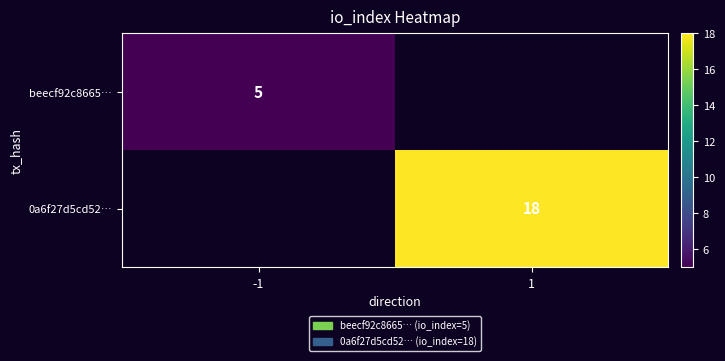

The value of beecf92c8665… at -1 is 9. True or false?

False